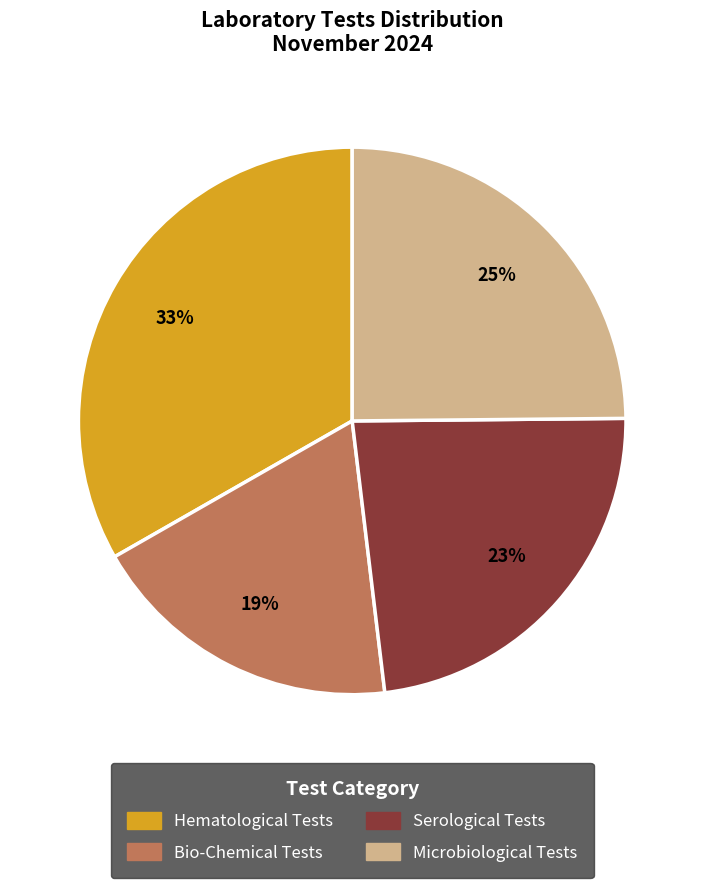

Is there any slice that represents more than half of the pie?

No